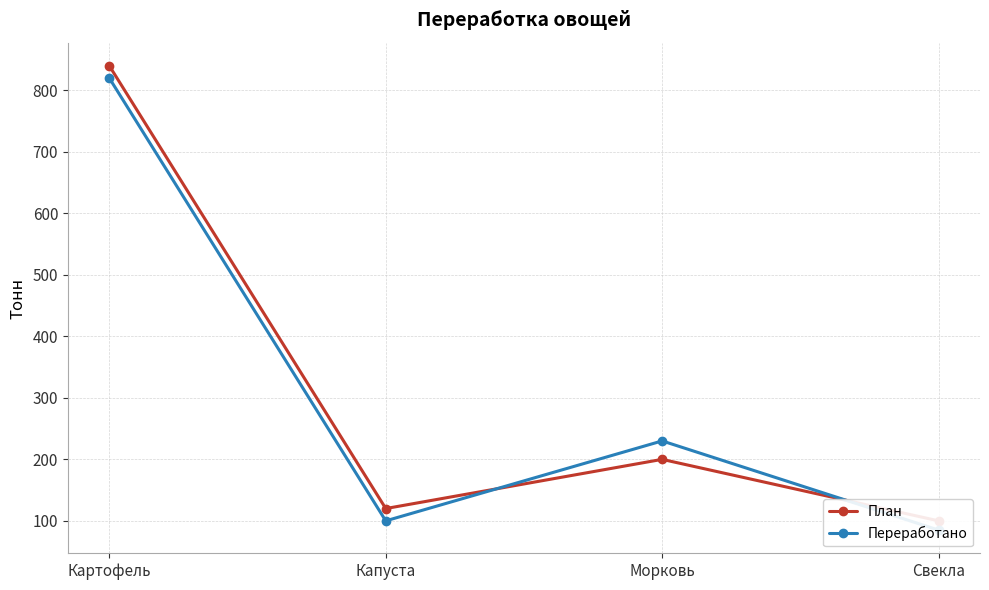

Rank the categories by Переработано value from lowest to highest.

Свекла, Капуста, Морковь, Картофель